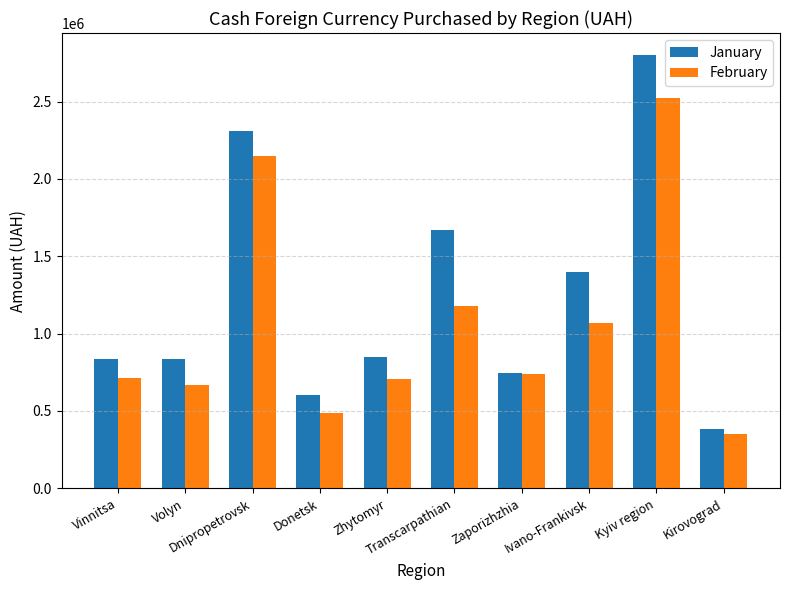

Where is January nearest to the value 1592514?

Transcarpathian